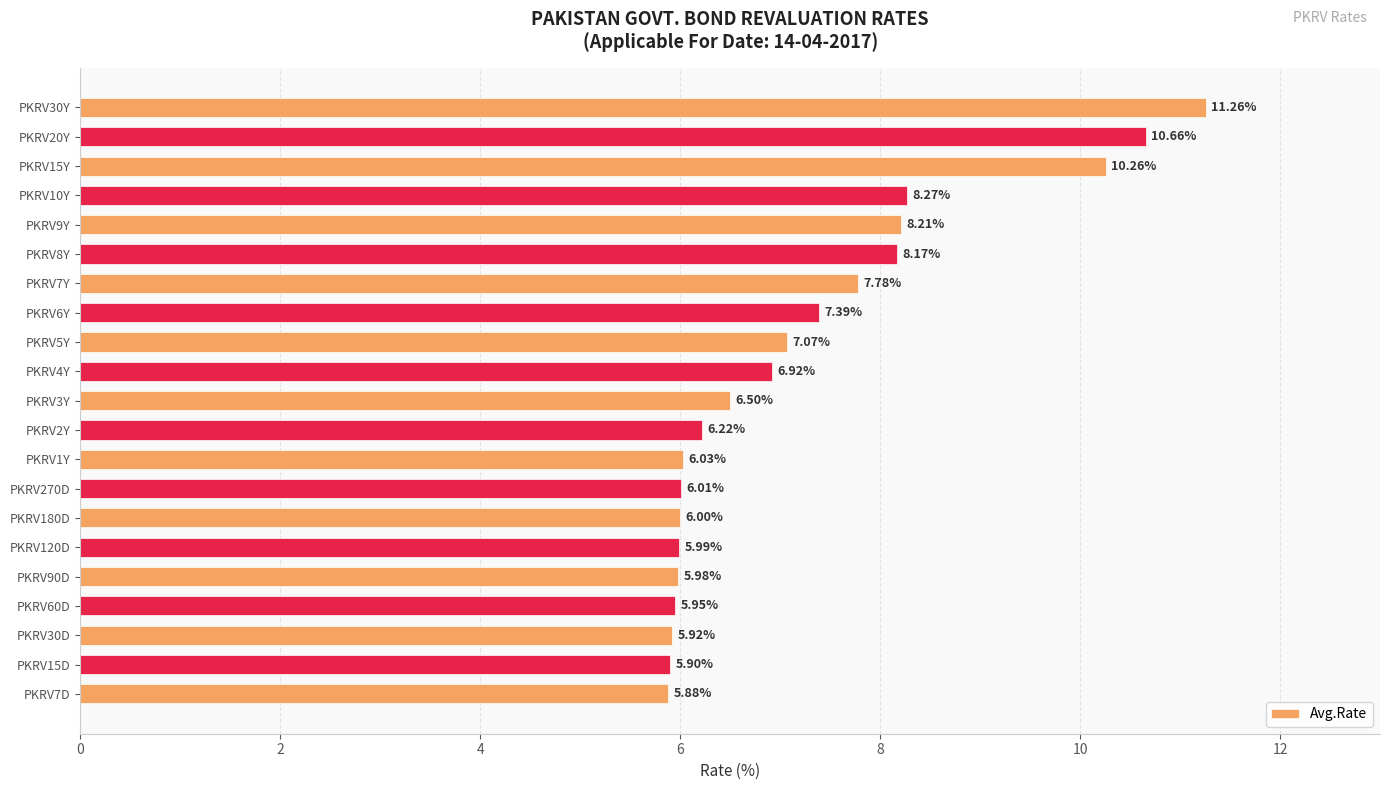

How many values are below 6?

6